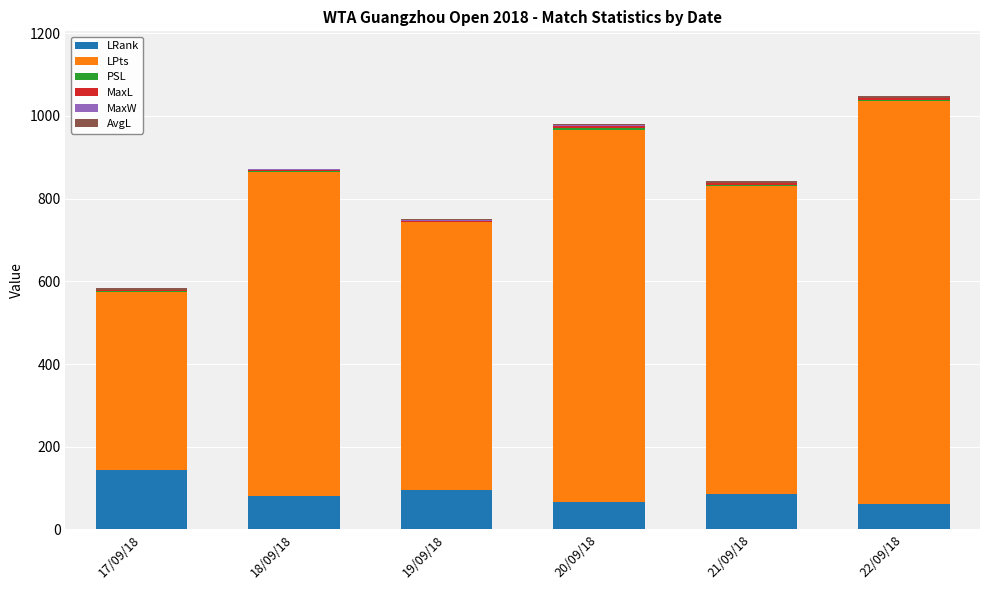

What is the maximum value for LRank?

143.0